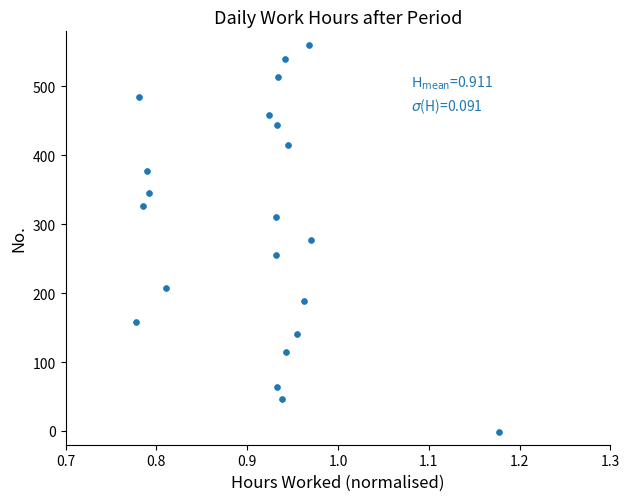

What is the range of Y values (max minus min)?

561.6